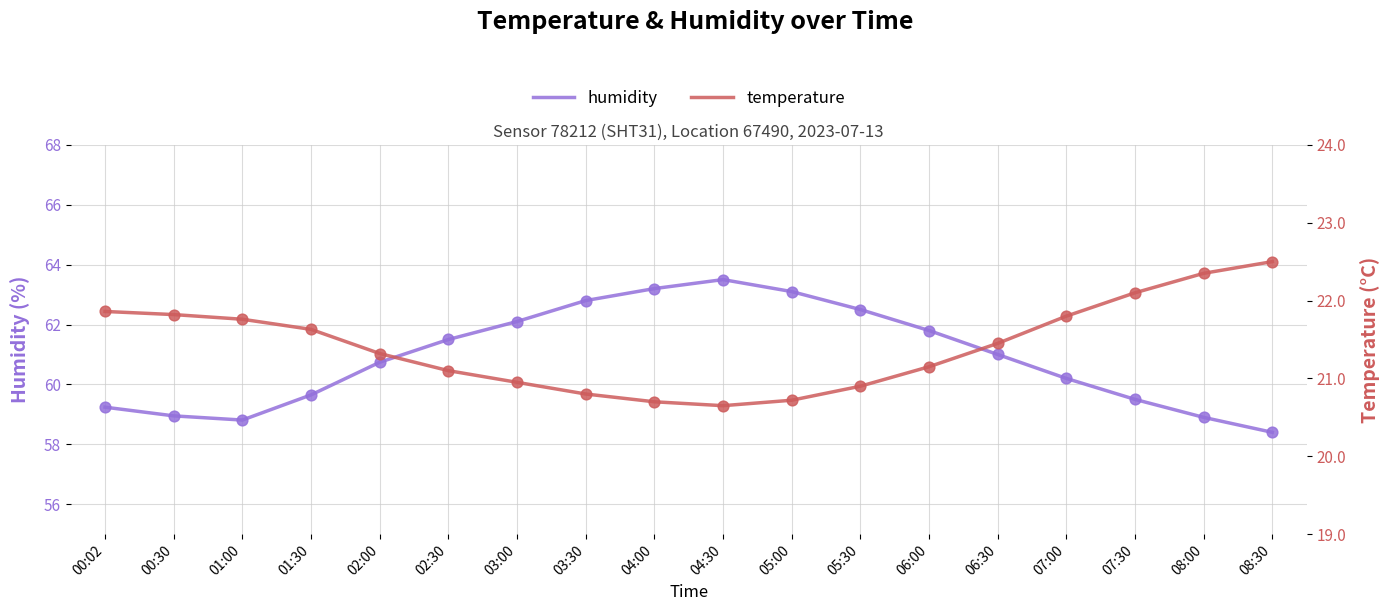

Which series contains the lowest Y value?

temperature